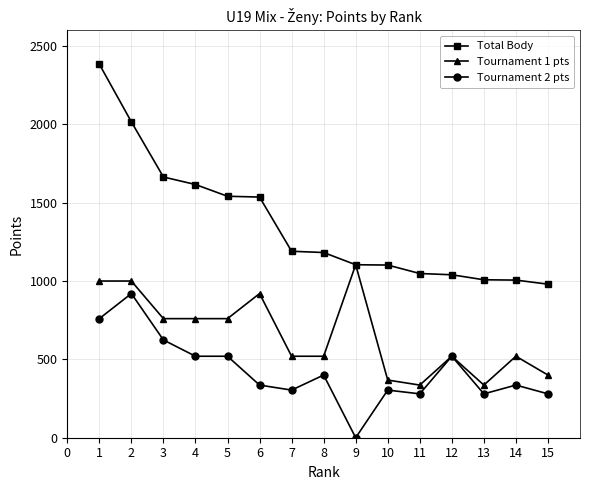

Is the value of Tournament 1 pts at 7 greater than the value of Total Body at 12?

No